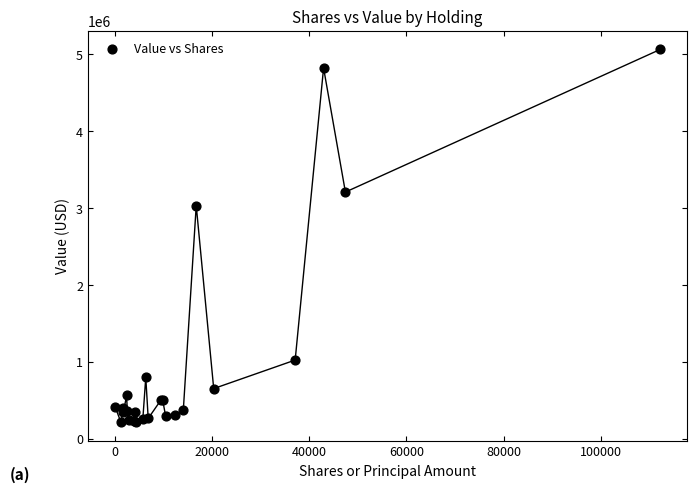

What Y value in the scatter plot is closest to 2639000?

3033000